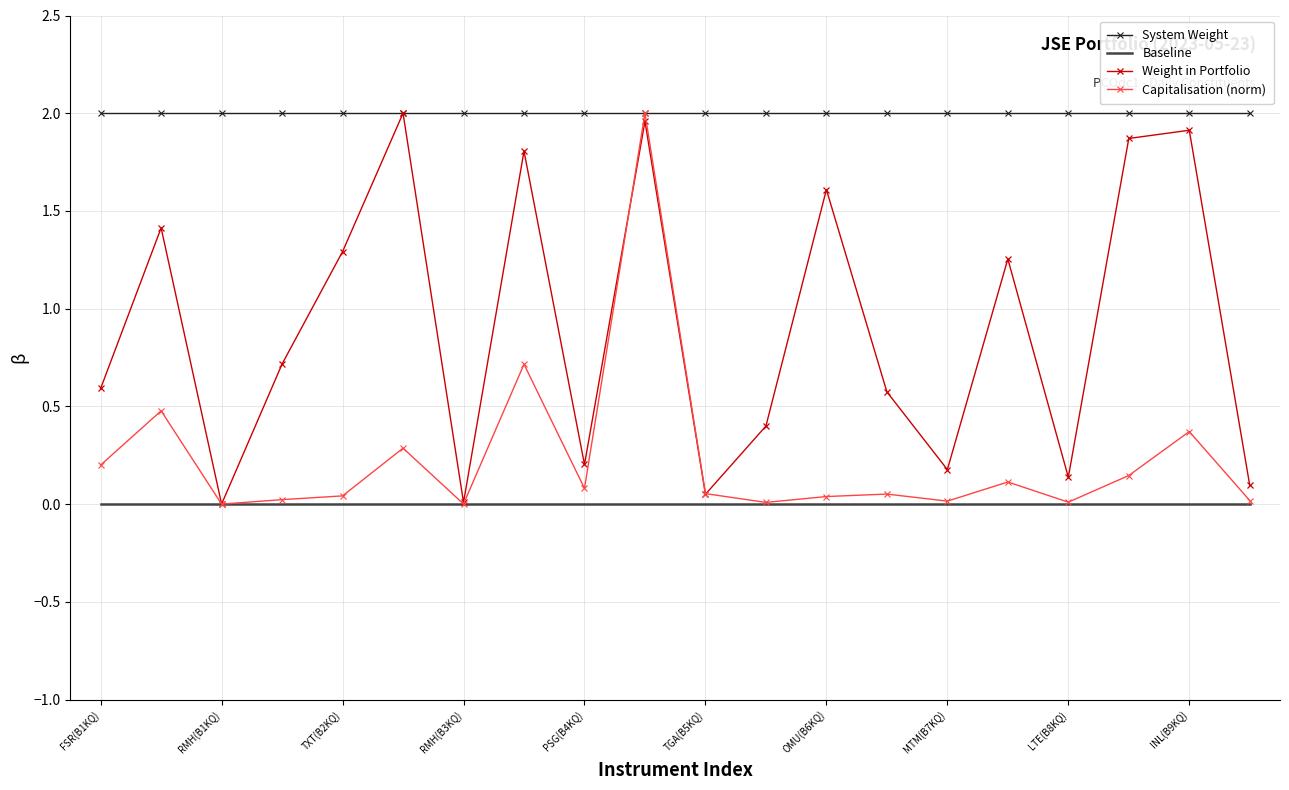

Which series has the largest total across all categories?

System Weight